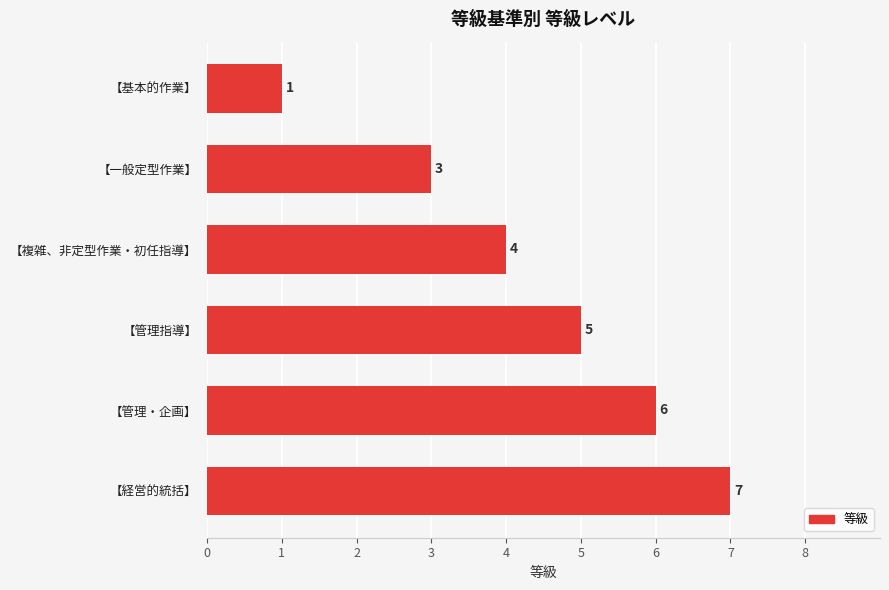

Between 【基本的作業】 and 【一般定型作業】, which is larger?

【一般定型作業】